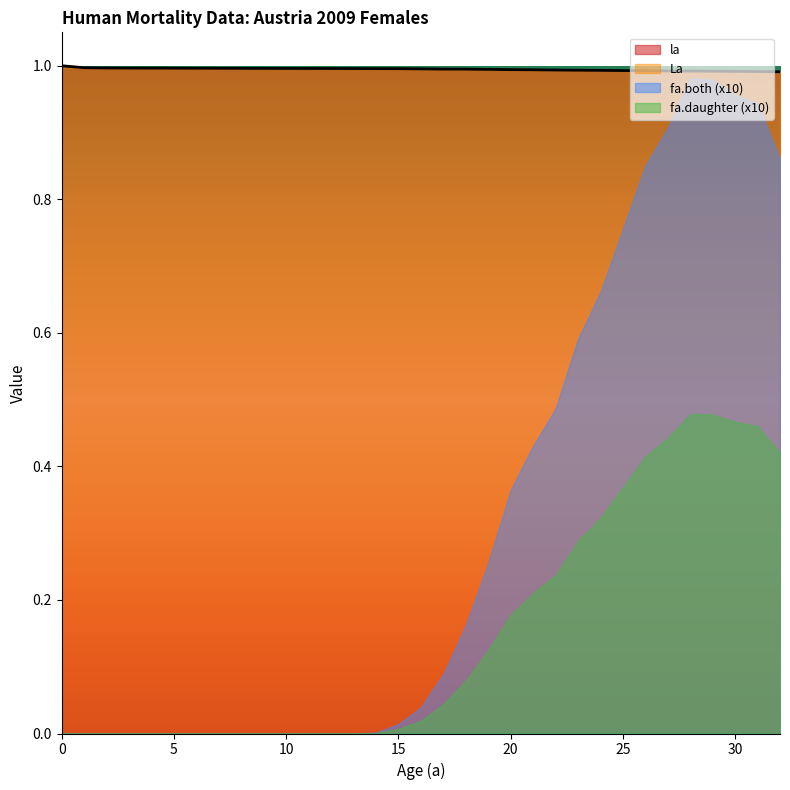

True or false: la and fa.both cross at least once.

False